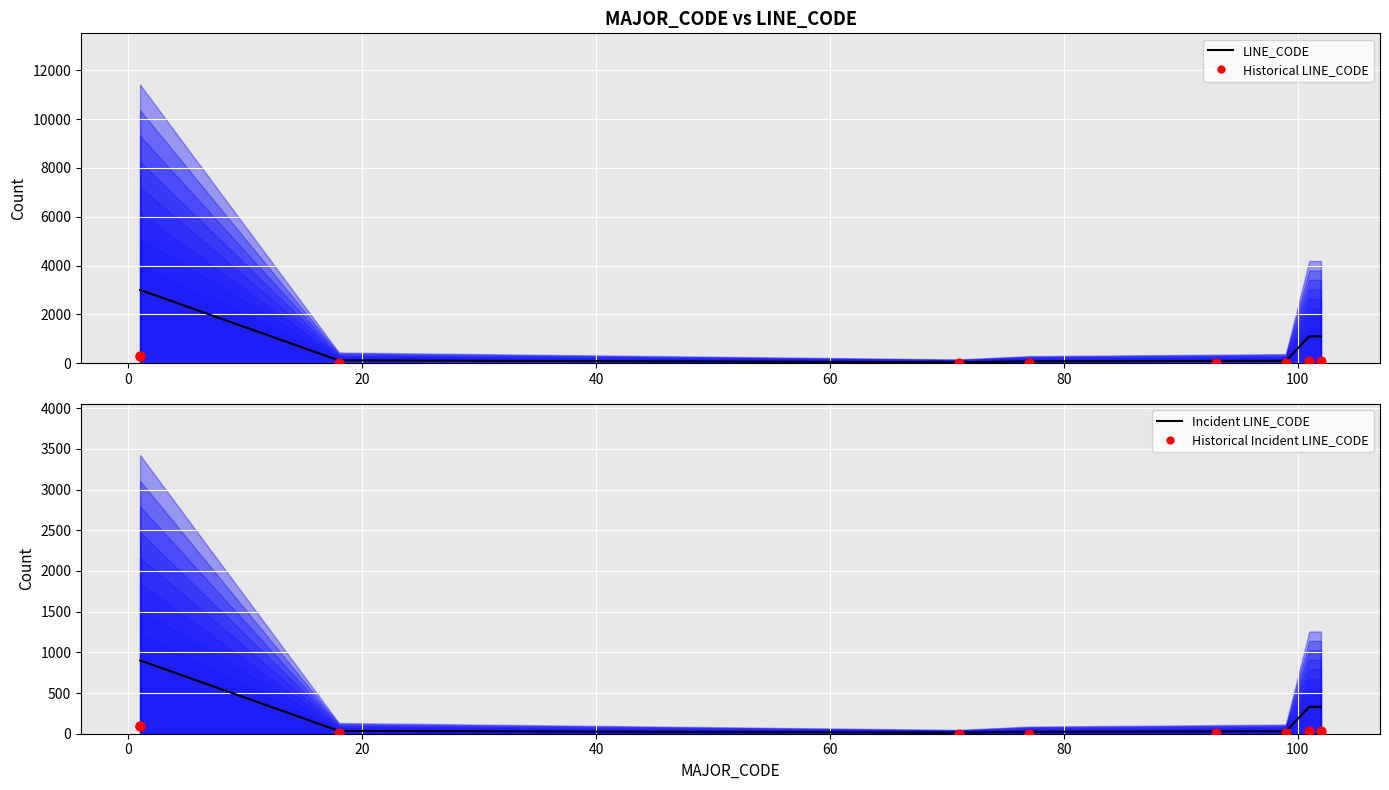

What are all the series names shown in the legend?

LINE_CODE, Historical LINE_CODE, Incident LINE_CODE, Historical Incident LINE_CODE